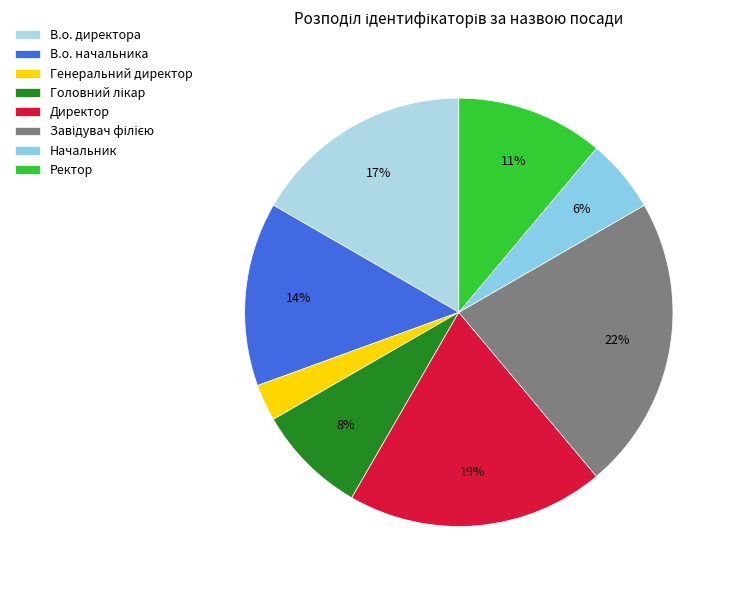

Count the number of slices in the pie.

8